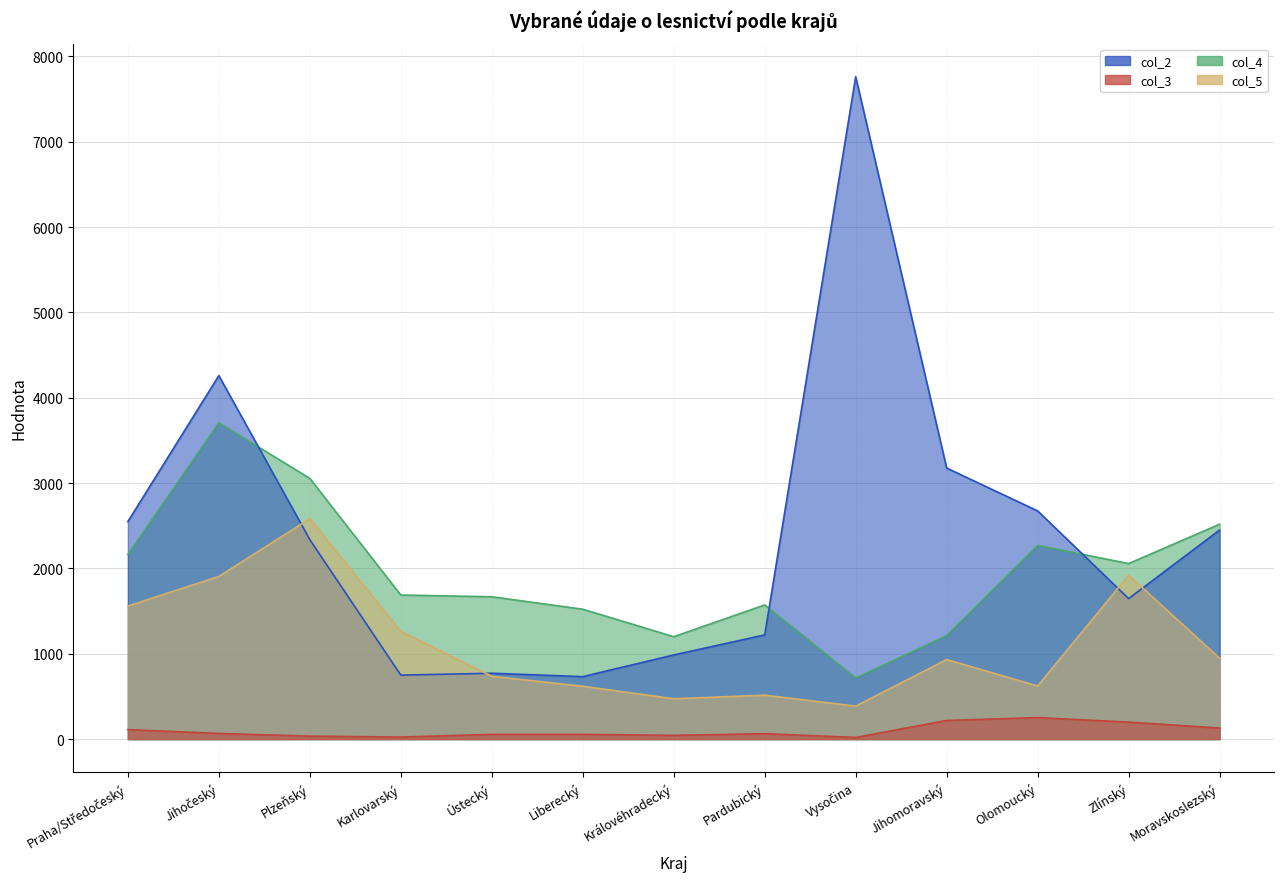

What is the total value across all series at Královéhradecký?

2702.8